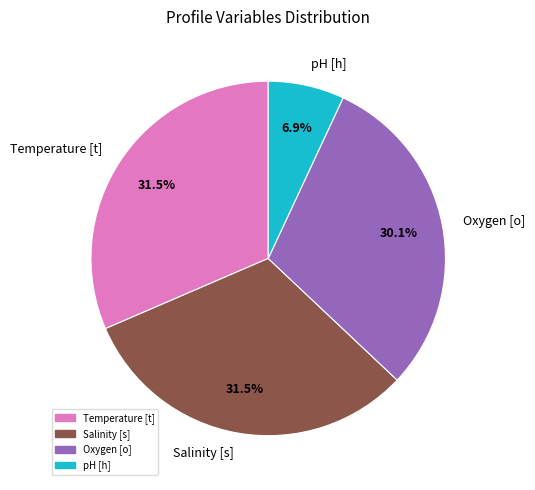

To the nearest percent, what is the average slice percentage?

25%